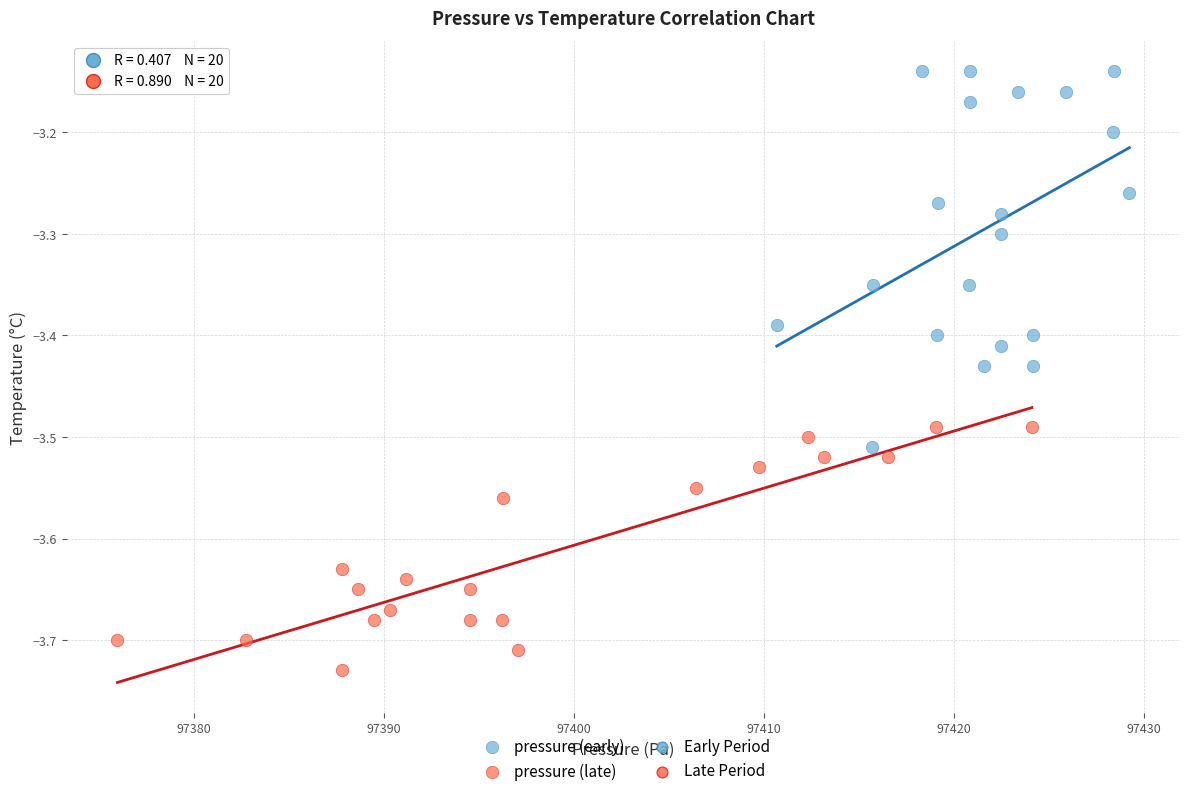

Which series has the widest spread of Y values?

pressure (early)